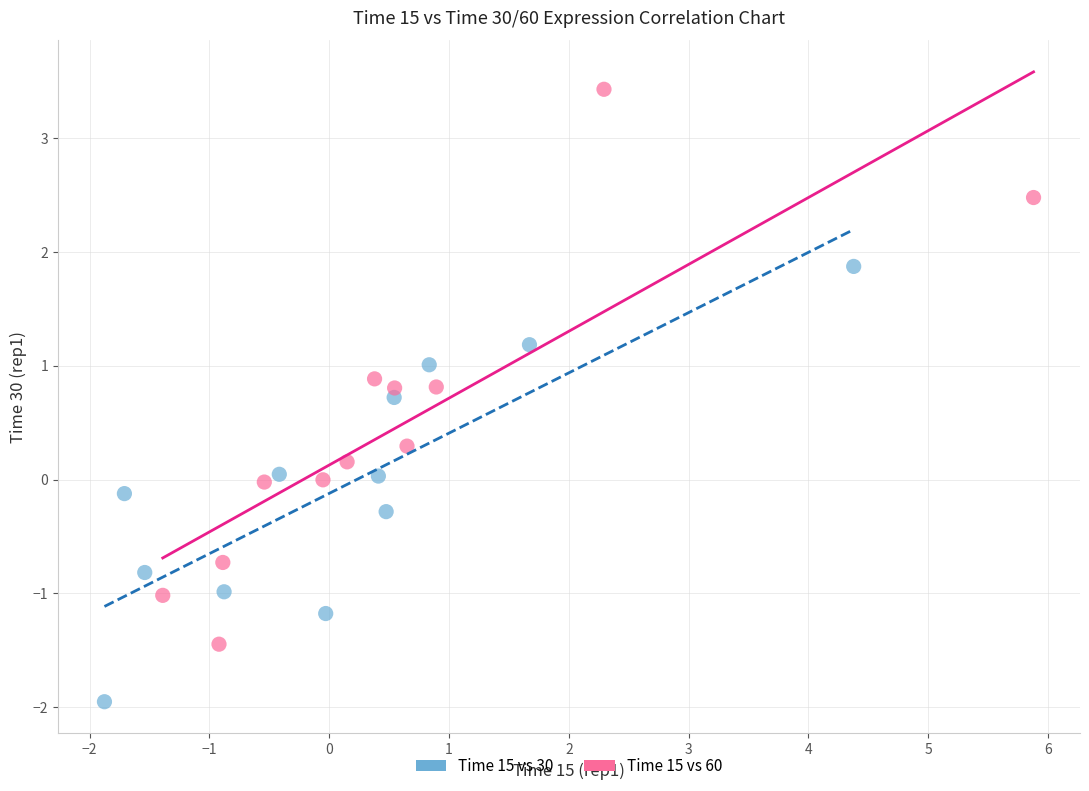

Which series contains the highest Y value?

Time 15 vs 60